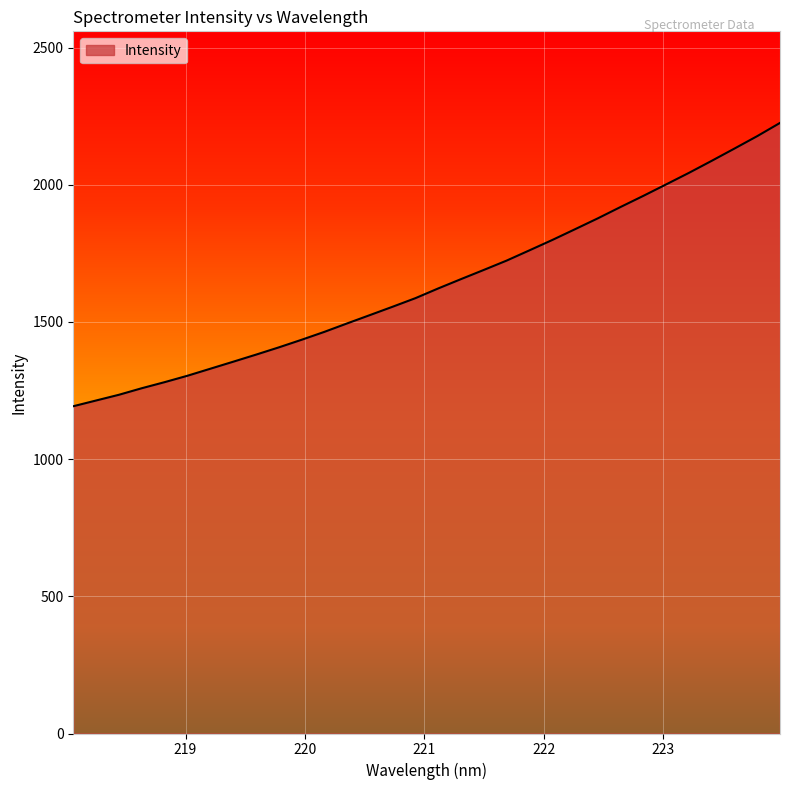

How many lines are shown in the chart?

1